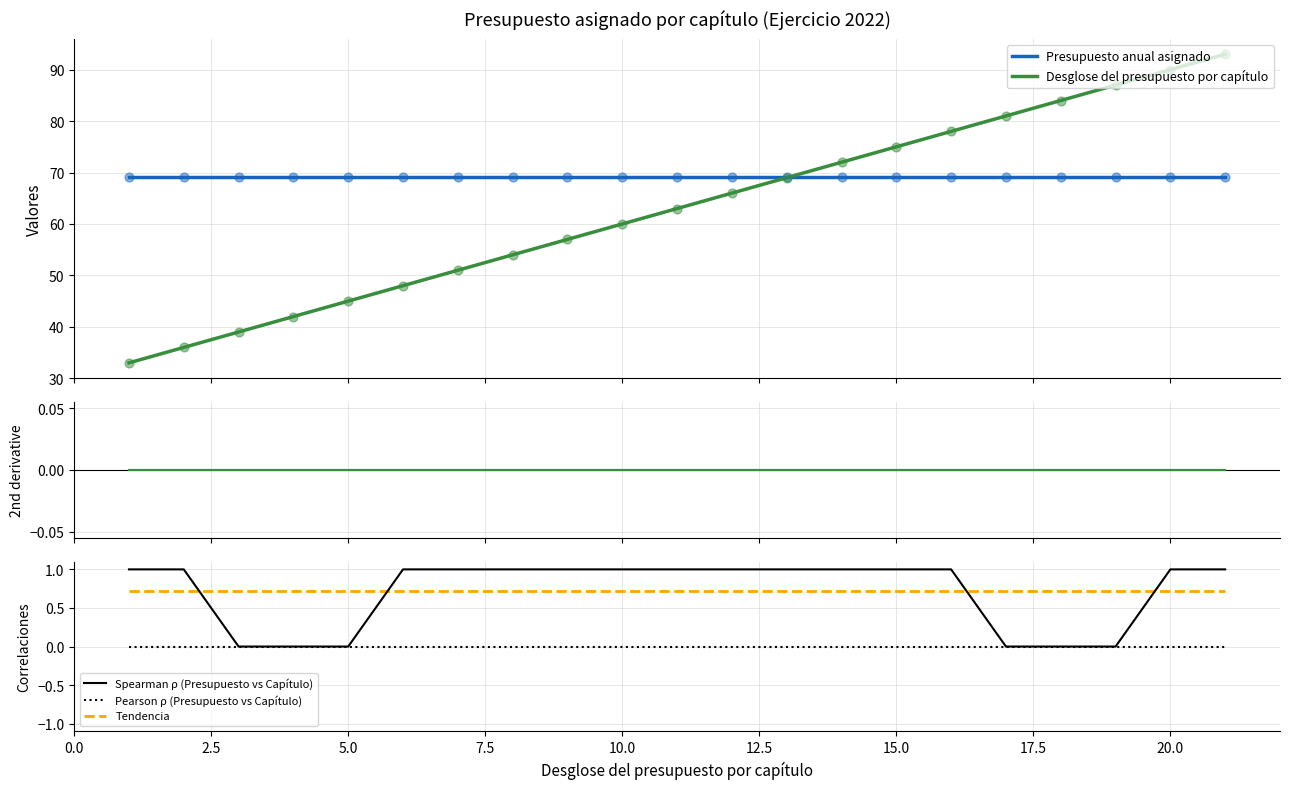

Approximately how many times larger is the value at 4 compared to 1?

1.3